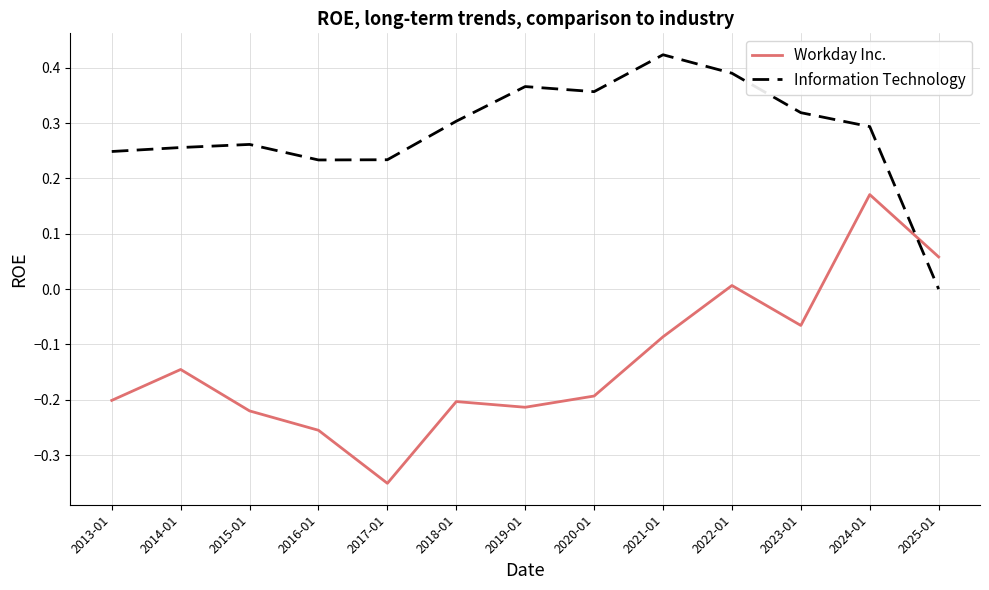

What position from the left is 2014-01?

2